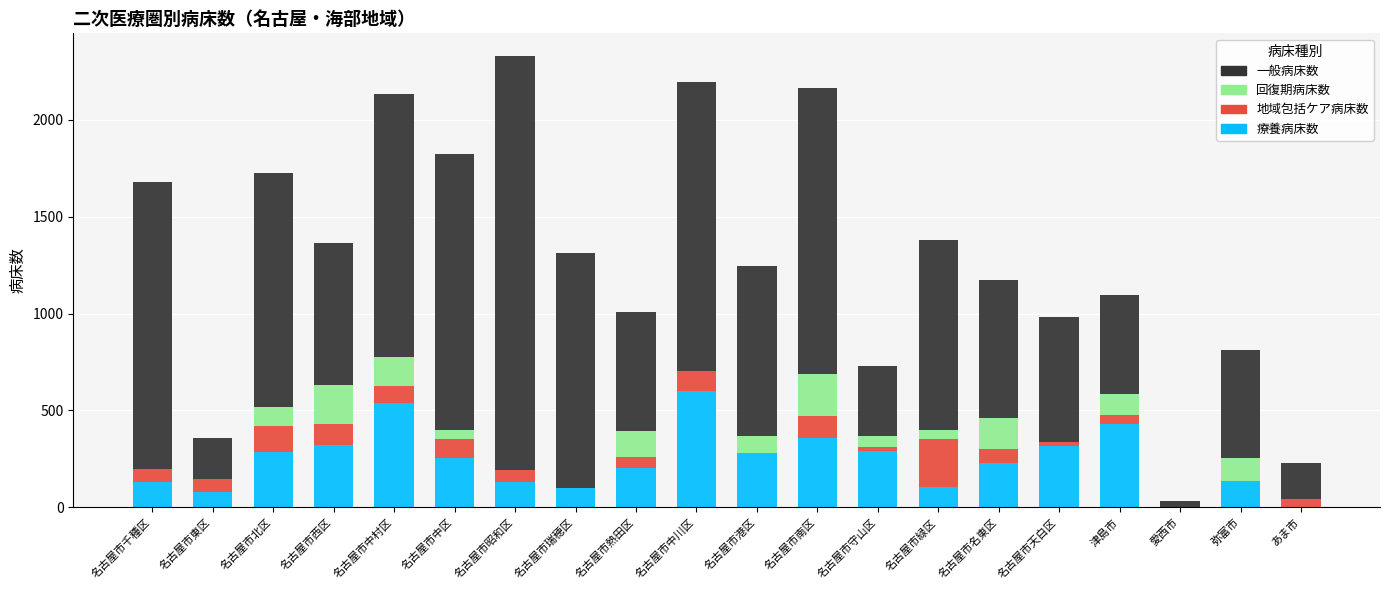

Which category has the highest value in the 療養病床数 series?

名古屋市中川区